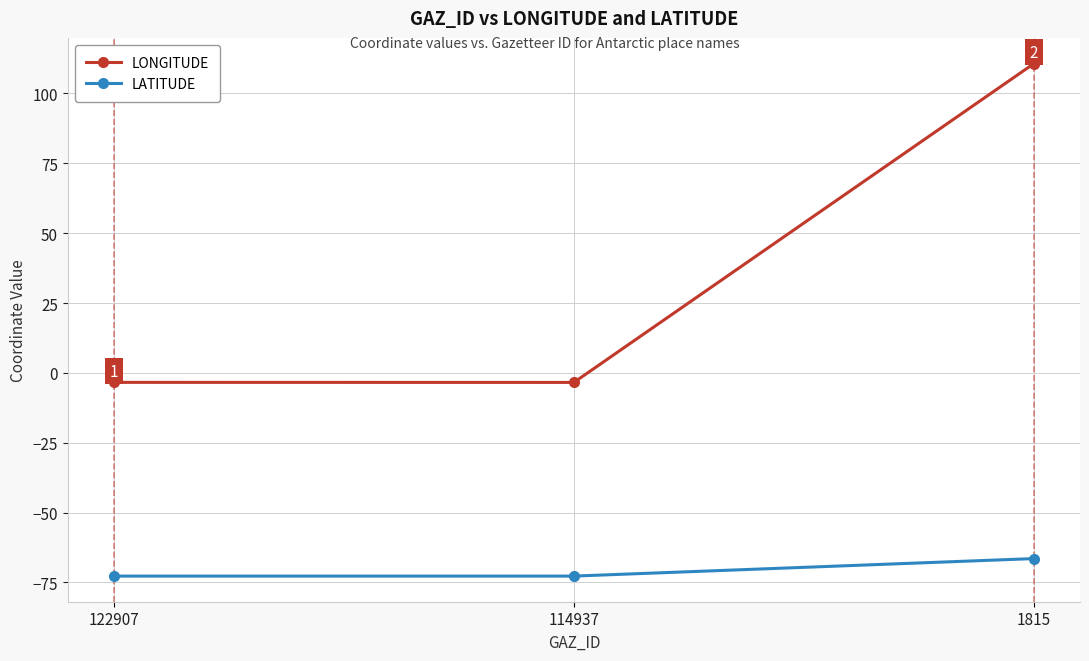

What are all the series names shown in the legend?

LONGITUDE, LATITUDE